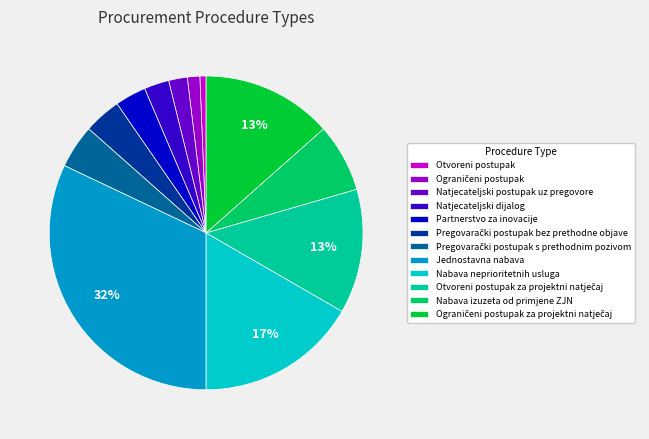

Is there a majority slice in this chart?

No